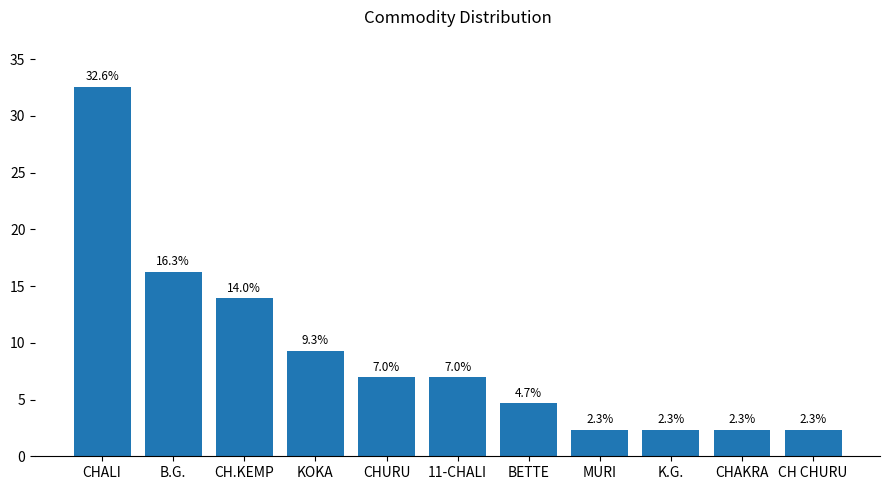

Where is the data nearest to the value 17?

B.G.